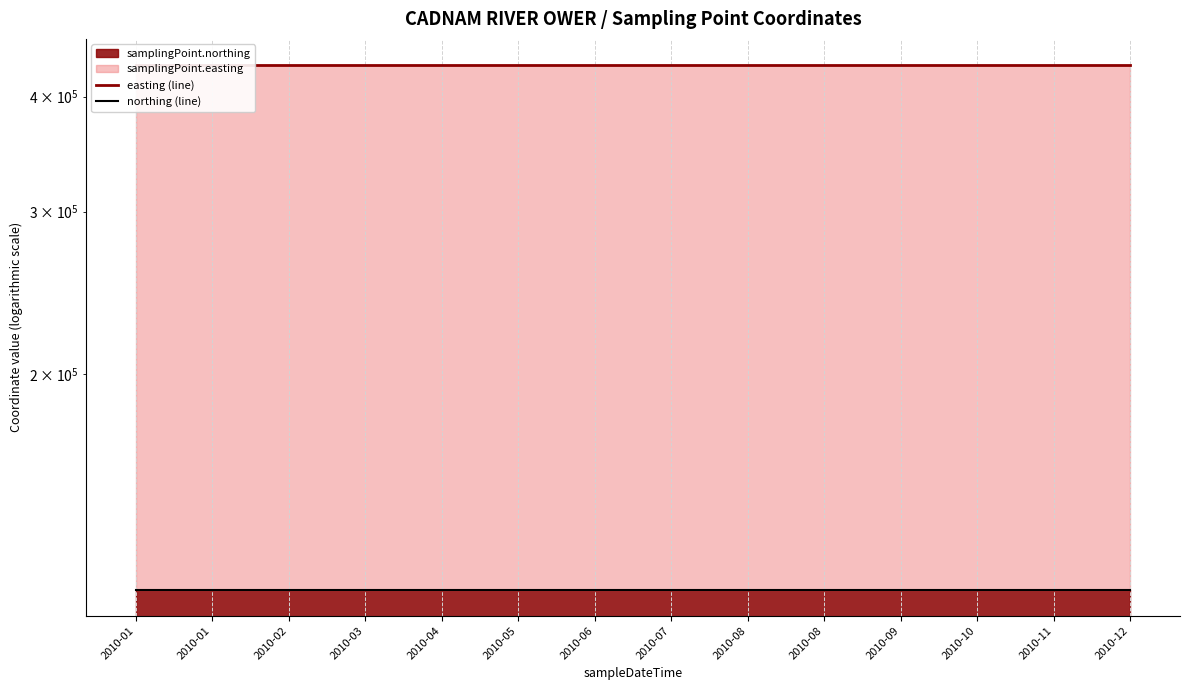

Does the chart display data point markers on the line(s)?

No